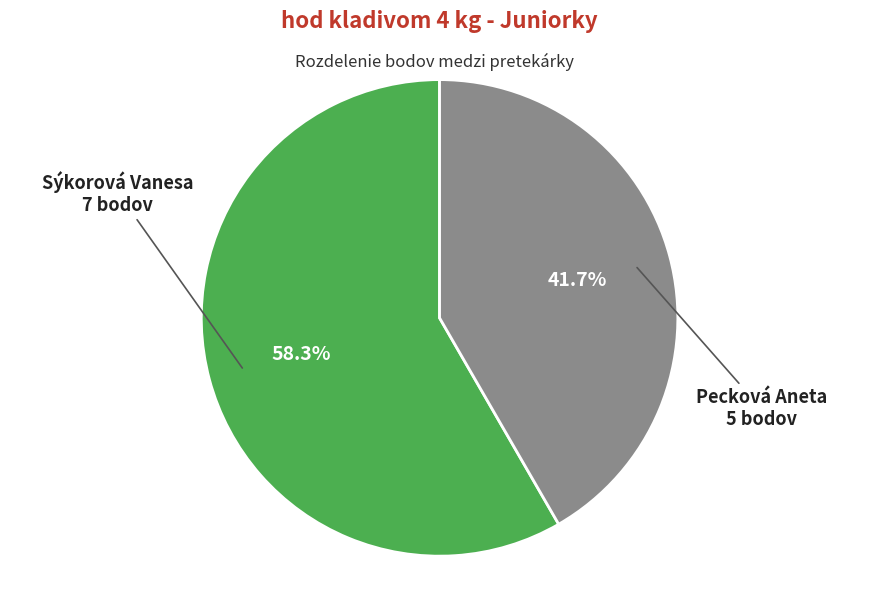

What percentage do Pecková Aneta and Sýkorová Vanesa together represent?

100.0%